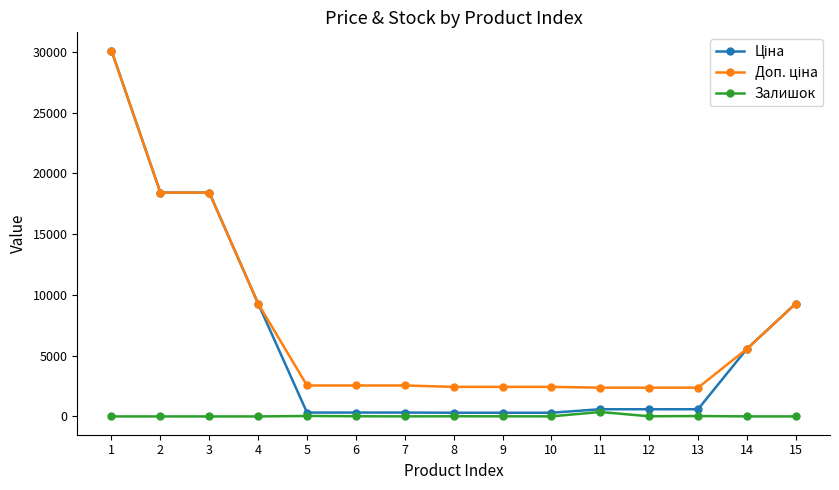

What is the difference between the highest and lowest values at 3?

18420.9